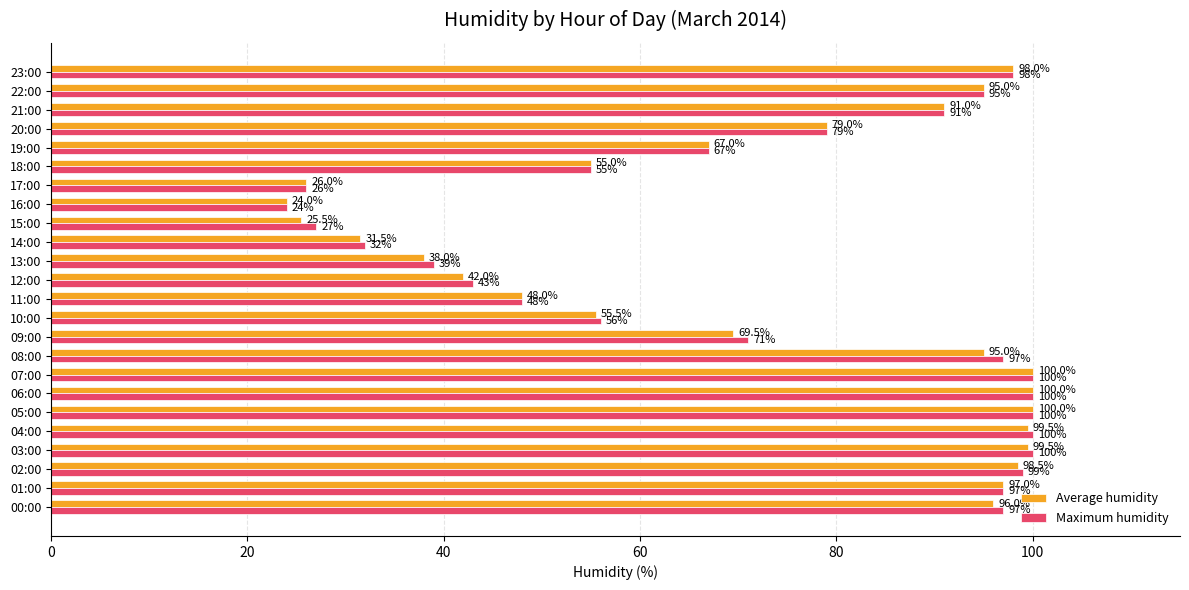

List the series in order of their overall mean, lowest first.

Average humidity, Maximum humidity